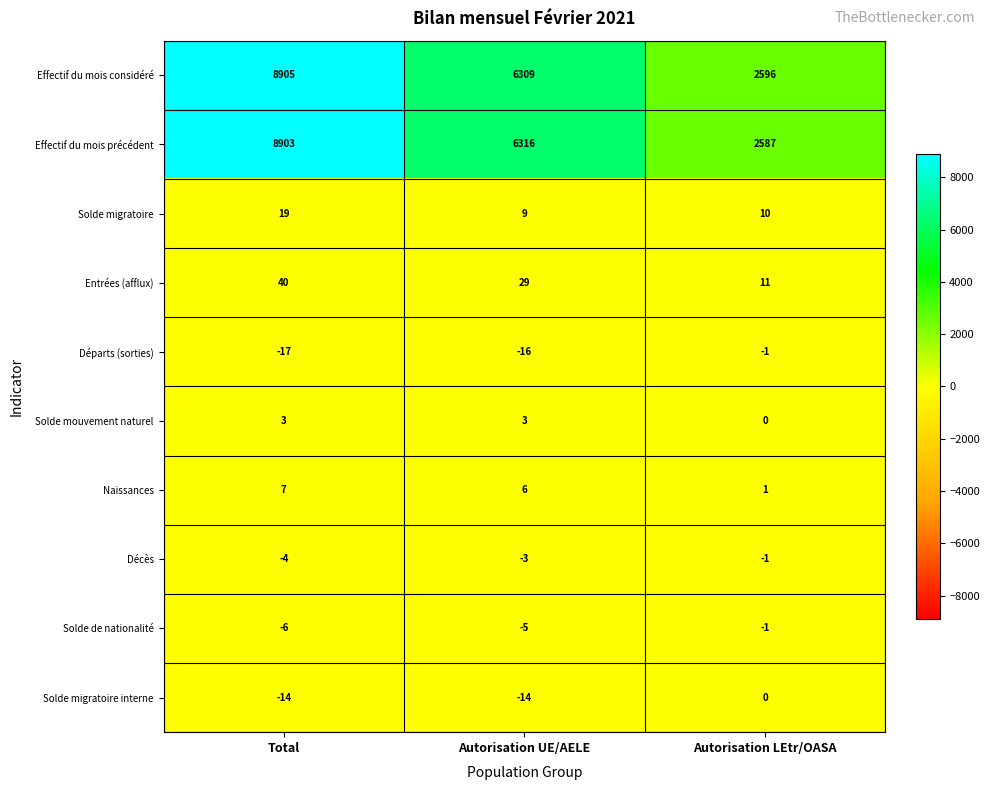

Is it true that Effectif du mois considéré equals 15868 at Total?

False